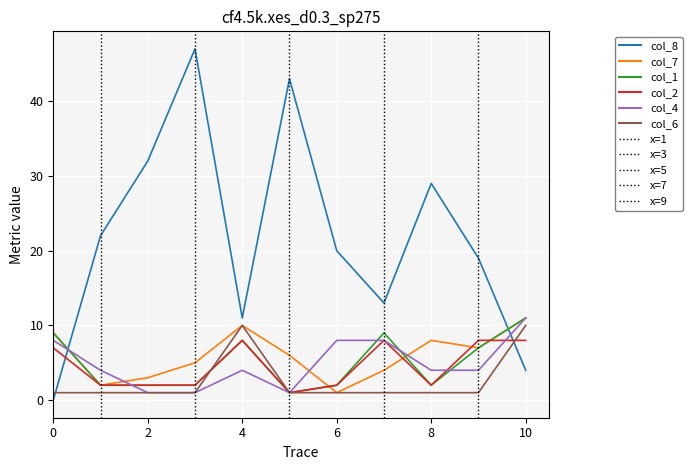

Reading left to right, extract all data points from this chart.

col_8: 0	22	32	47	11	43	20	13	29	19	4
col_7: 9	2	3	5	10	6	1	4	8	7	11
col_1: 9	2	2	2	8	1	2	9	2	7	11
col_2: 7	2	2	2	8	1	2	8	2	8	8
col_4: 8	4	1	1	4	1	8	8	4	4	11
col_6: 1	1	1	1	10	1	1	1	1	1	10